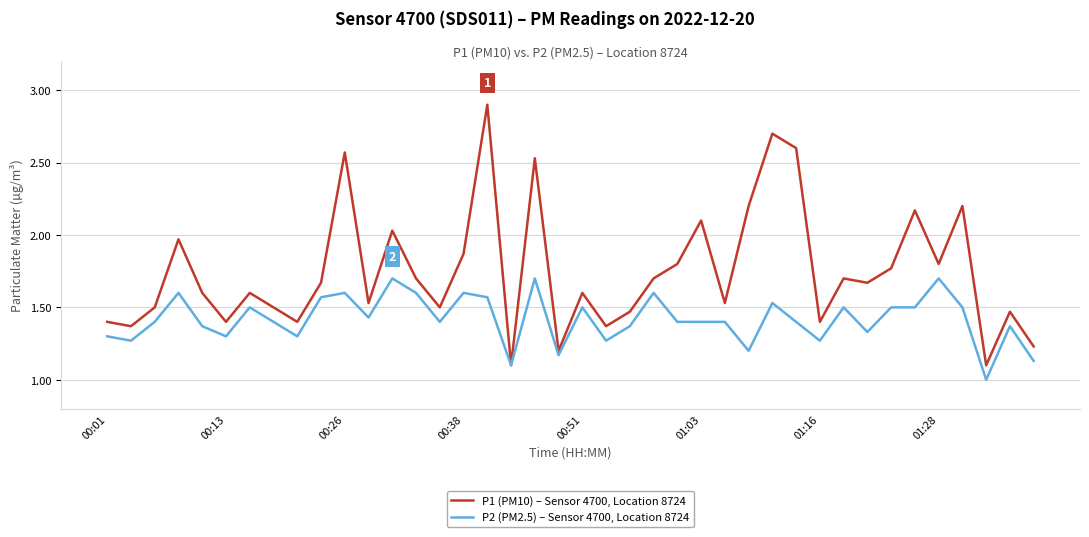

Rank the series by their maximum value, from highest to lowest.

P1 (PM10) – Sensor 4700, Location 8724, P2 (PM2.5) – Sensor 4700, Location 8724